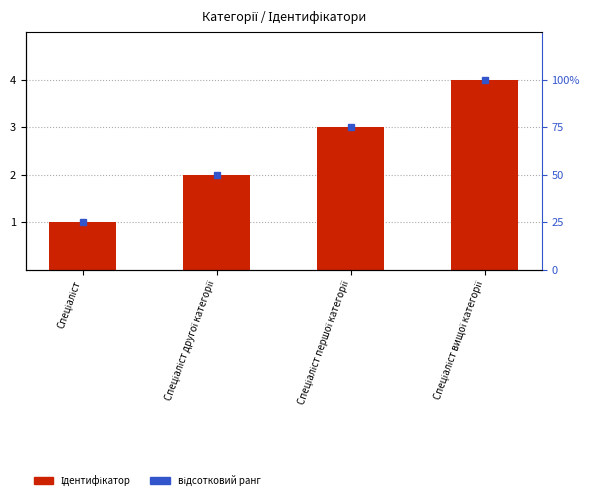

List the labels in order of value, largest first.

Спеціаліст вищої категорії, Спеціаліст першої категорії, Спеціаліст другої категорії, Спеціаліст